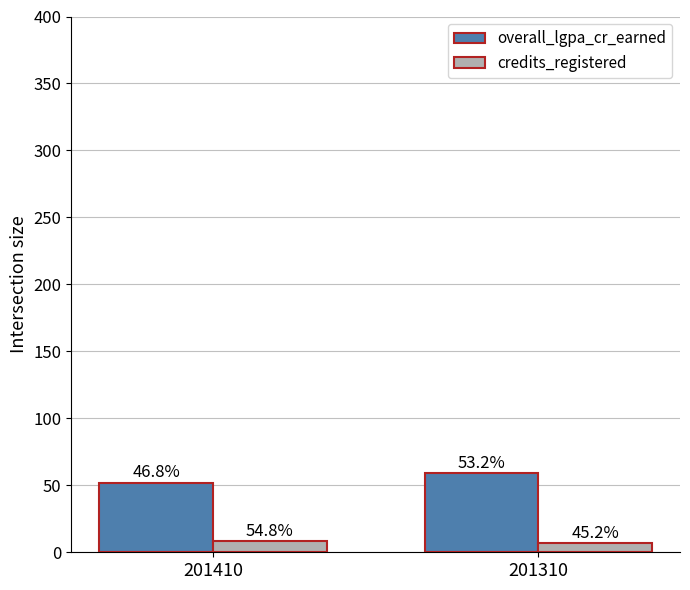

Count the credits_registered values in the range 7 to 8.

1